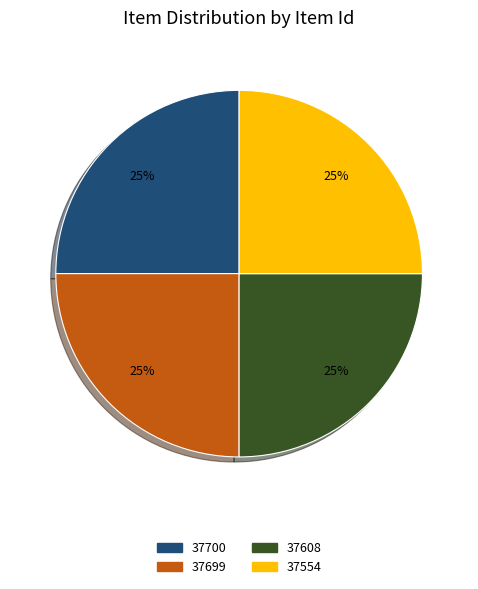

How many segments does this pie chart have?

4